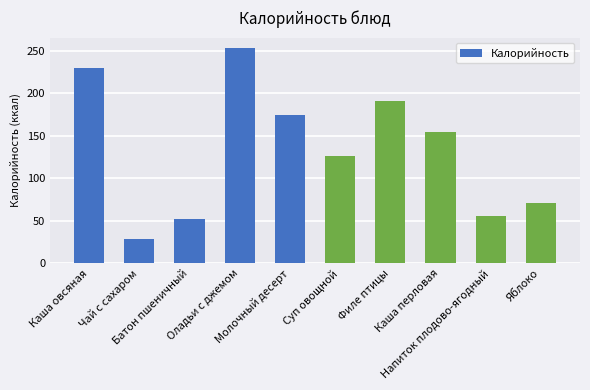

Approximately how many times larger is the value at Чай с сахаром compared to Батон пшеничный?

0.5